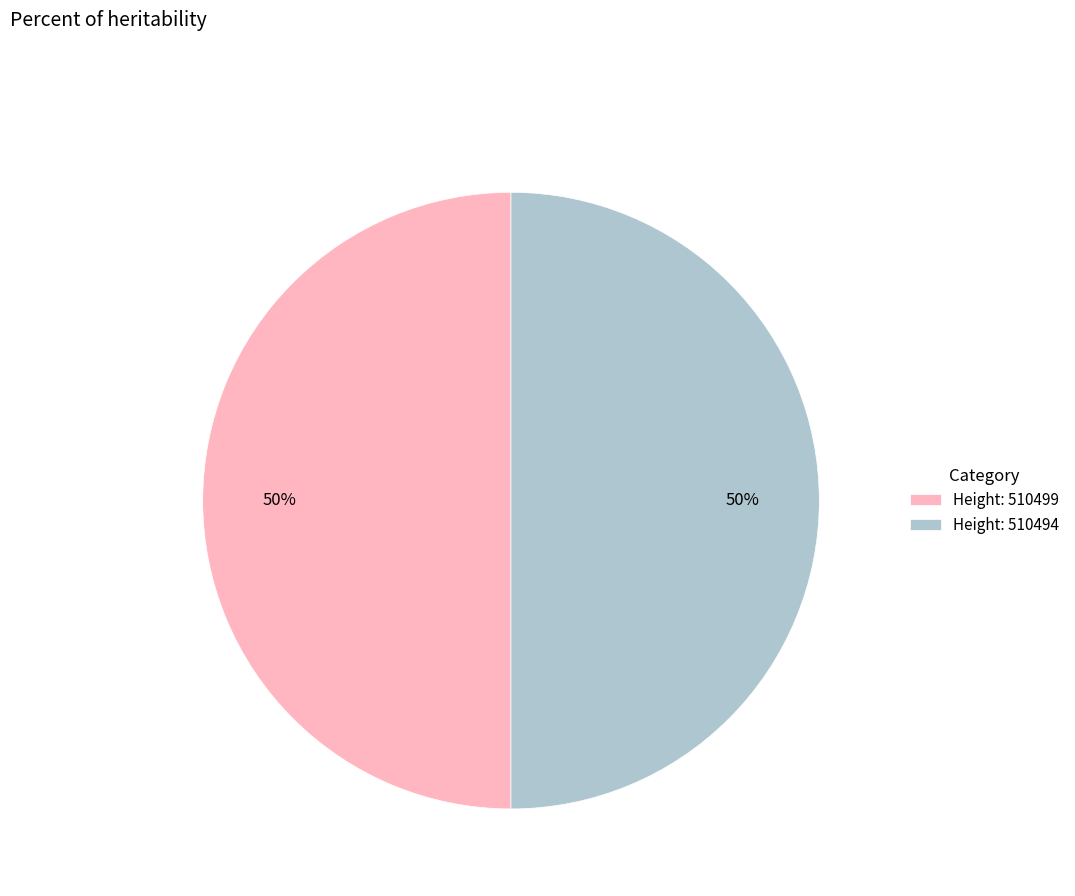

To the nearest percent, what percentage of the pie is Height: 510494?

50%